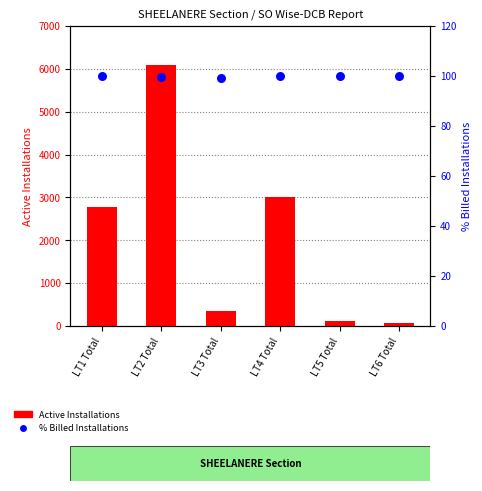

What are all the series names shown in the legend?

Active Installations, % Billed Installations